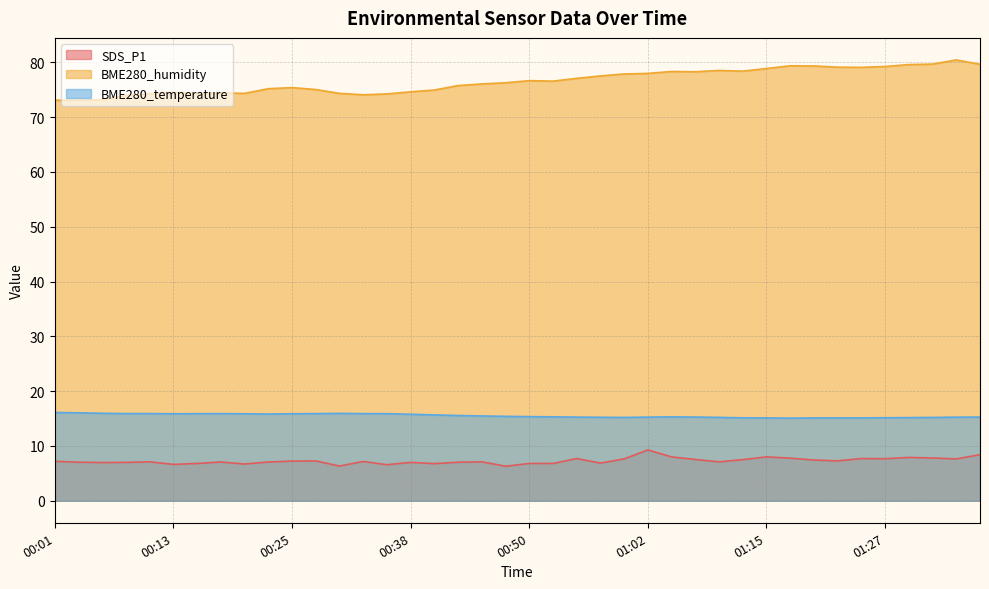

True or false: BME280_temperature has more than 2 interior local peaks.

True